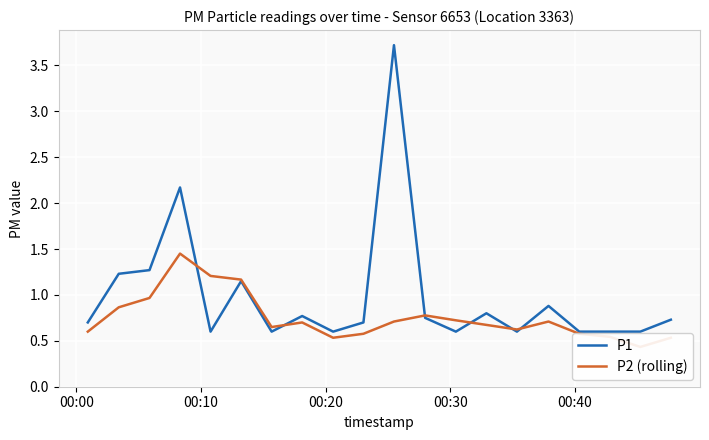

Which series has the widest spread of values?

P1